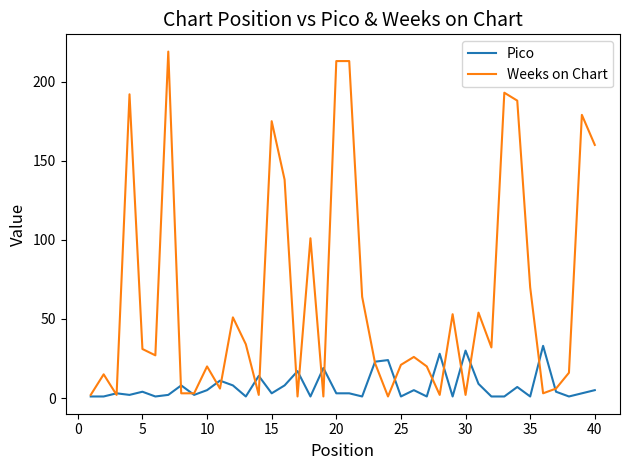

List the series in order of their overall mean, lowest first.

Pico, Weeks on Chart